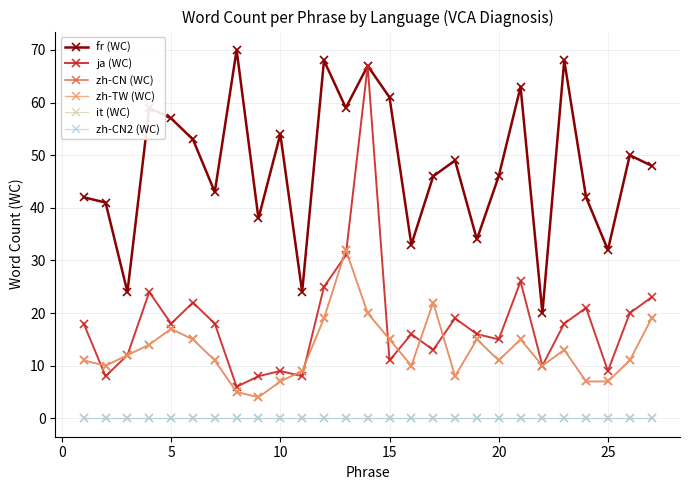

What is the sum of all zh-TW (WC) values?

349